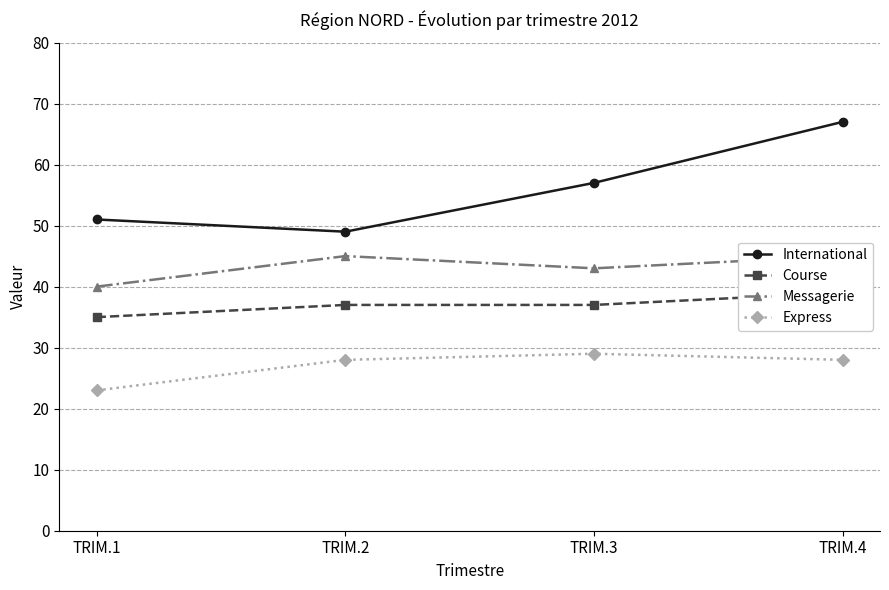

Rank the series at TRIM.2 from highest to lowest value.

International, Messagerie, Course, Express